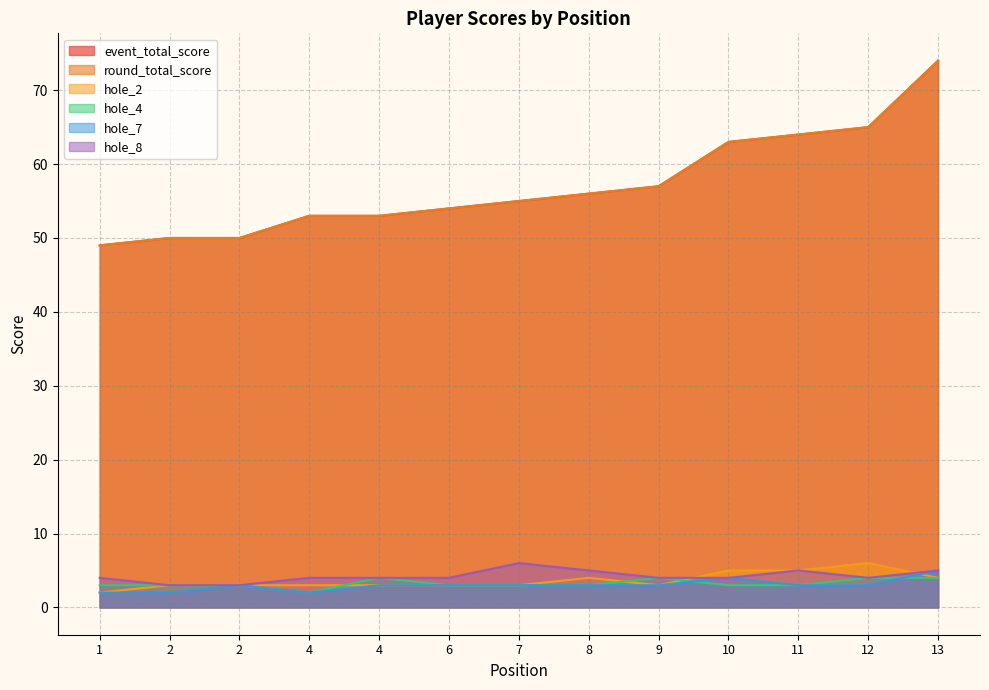

True or false: event_total_score has more than 2 interior local peaks.

False